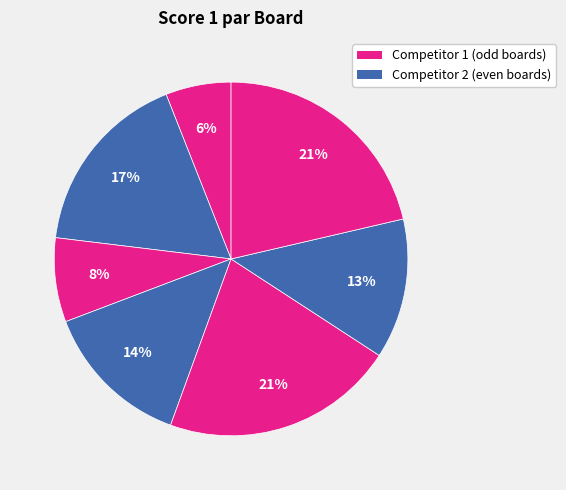

Which slice is the largest?

Board 5